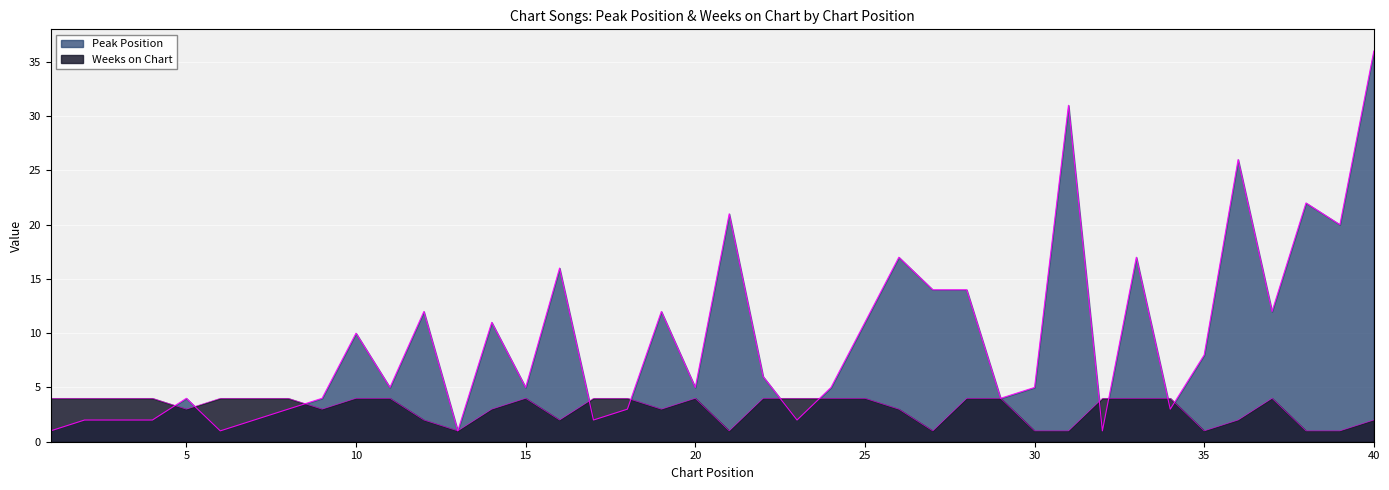

What is the sum of all Peak Position values?

378